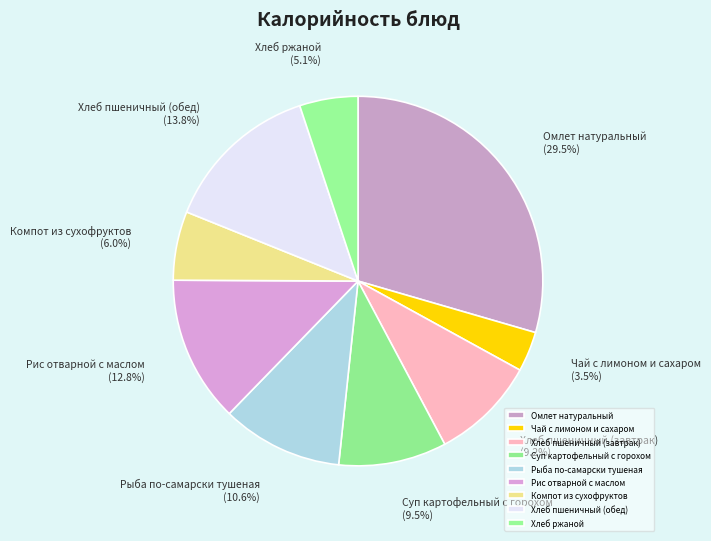

Is there any slice that represents more than half of the pie?

No